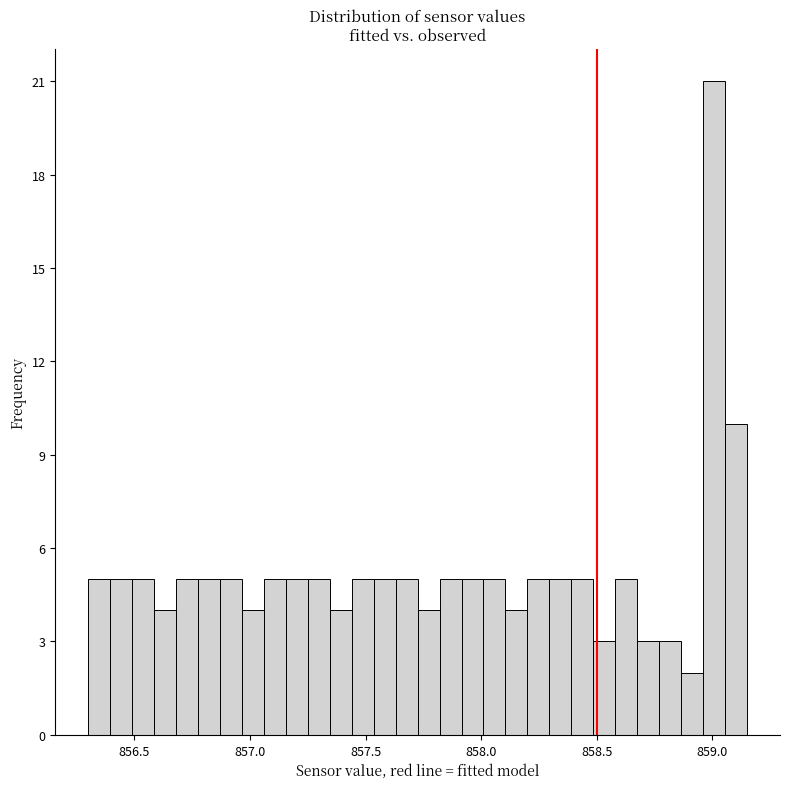

Around what value on the x-axis is the tallest bar? Give the approximate position of its centre, as read against the axis.

859.00